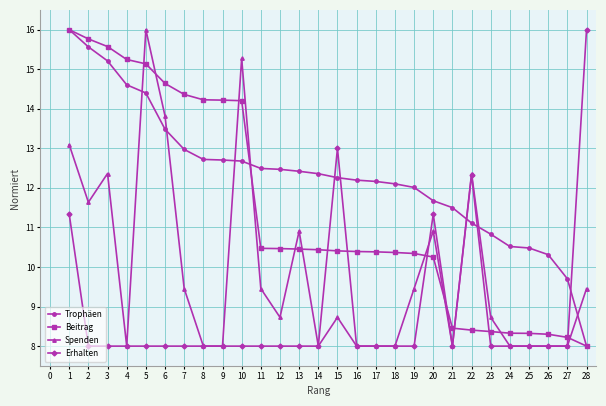

What is the value of the Beitrag point at the 19th from the left?

10.3